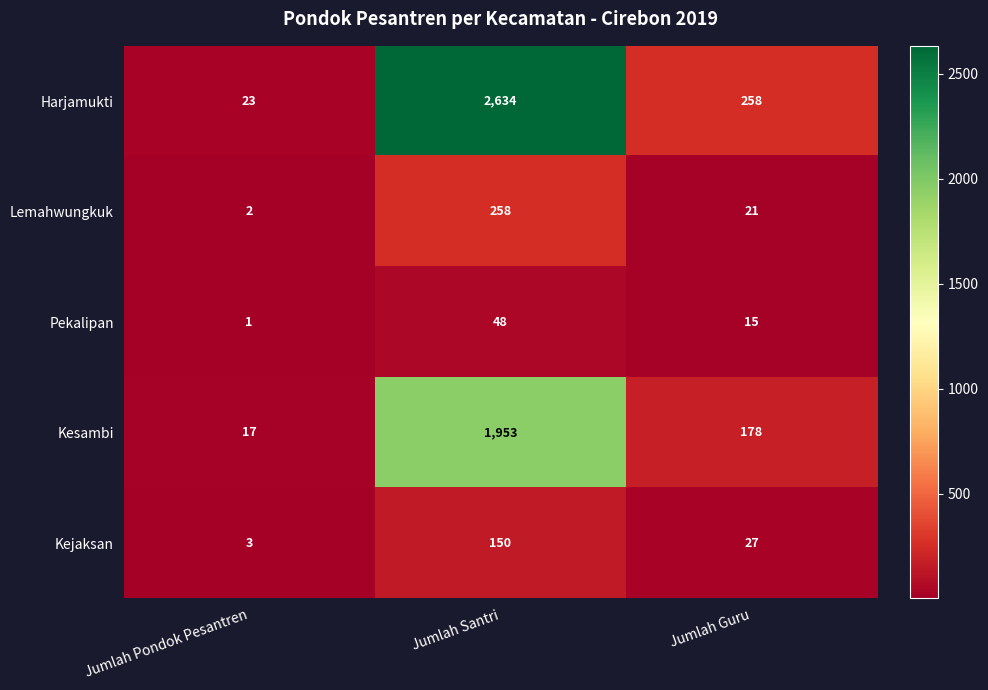

The Kesambi series shows 1953 at Jumlah Santri. True or false?

True